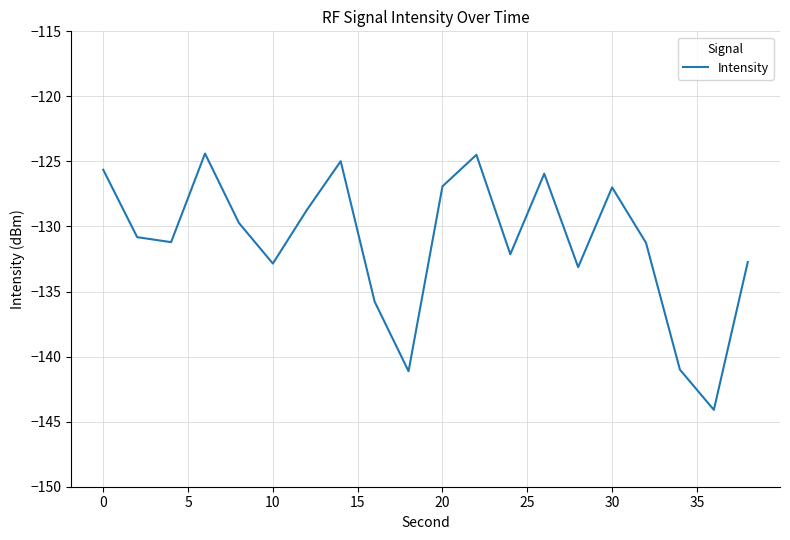

What is the difference between the maximum and minimum values?

19.7